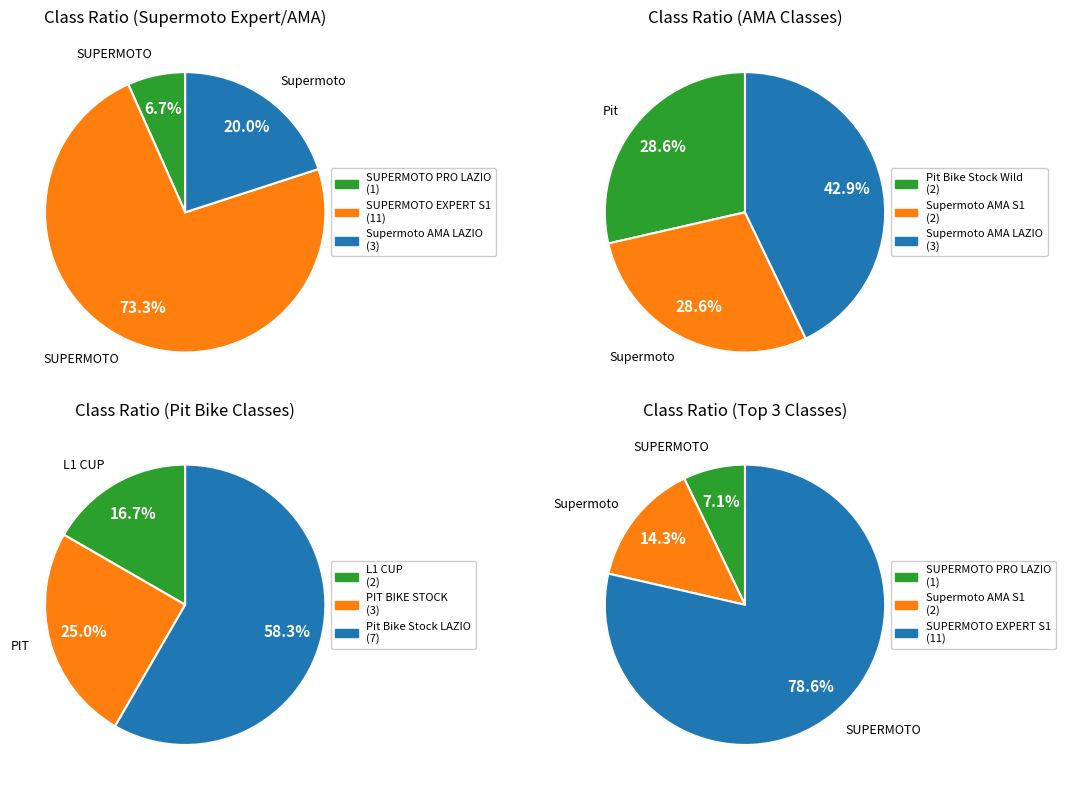

What is the change in value from PIT BIKE STOCK to Other?

+6